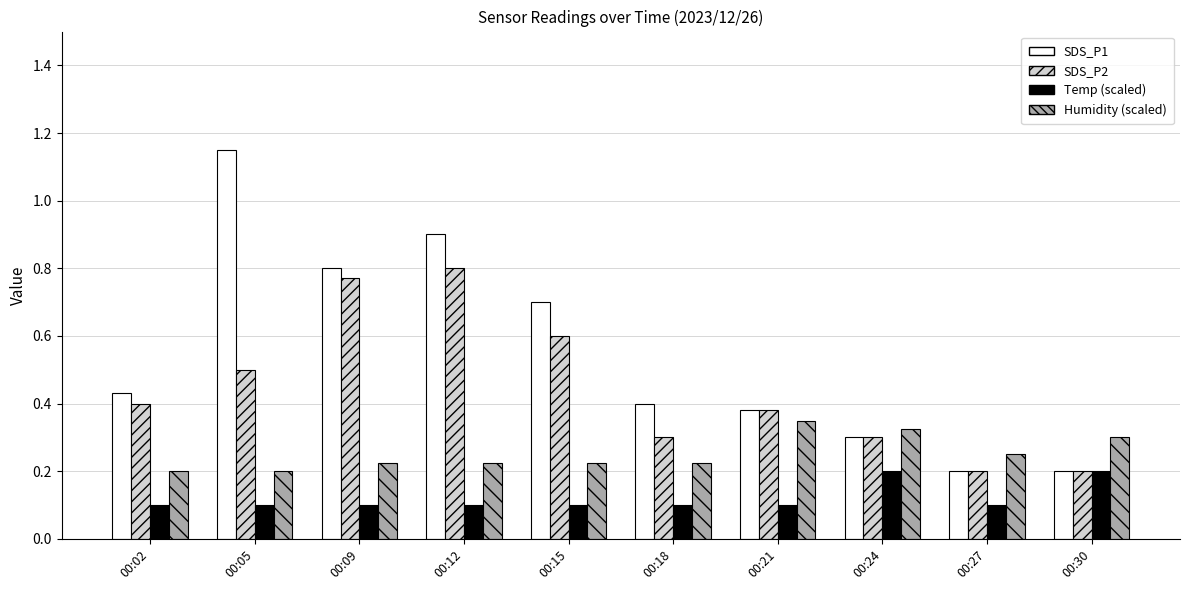

Which category has the highest value in the SDS_P1 series?

00:05